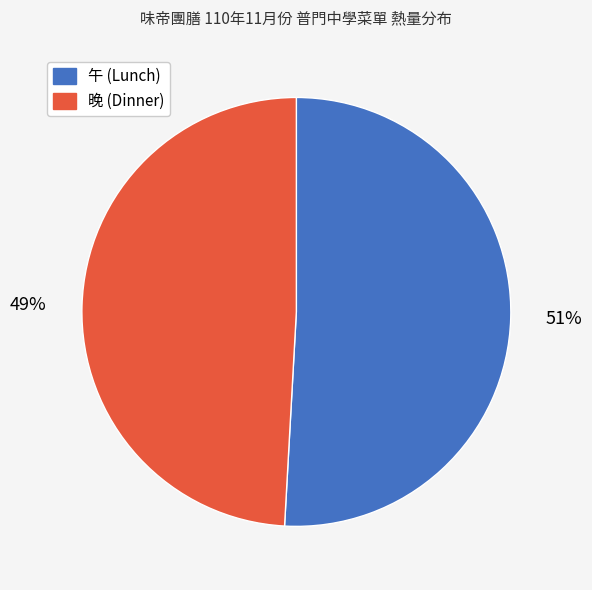

How many slices are in this pie chart?

2